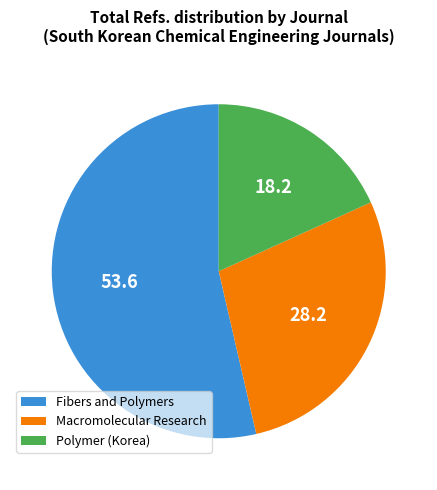

How many slices are in this pie chart?

3